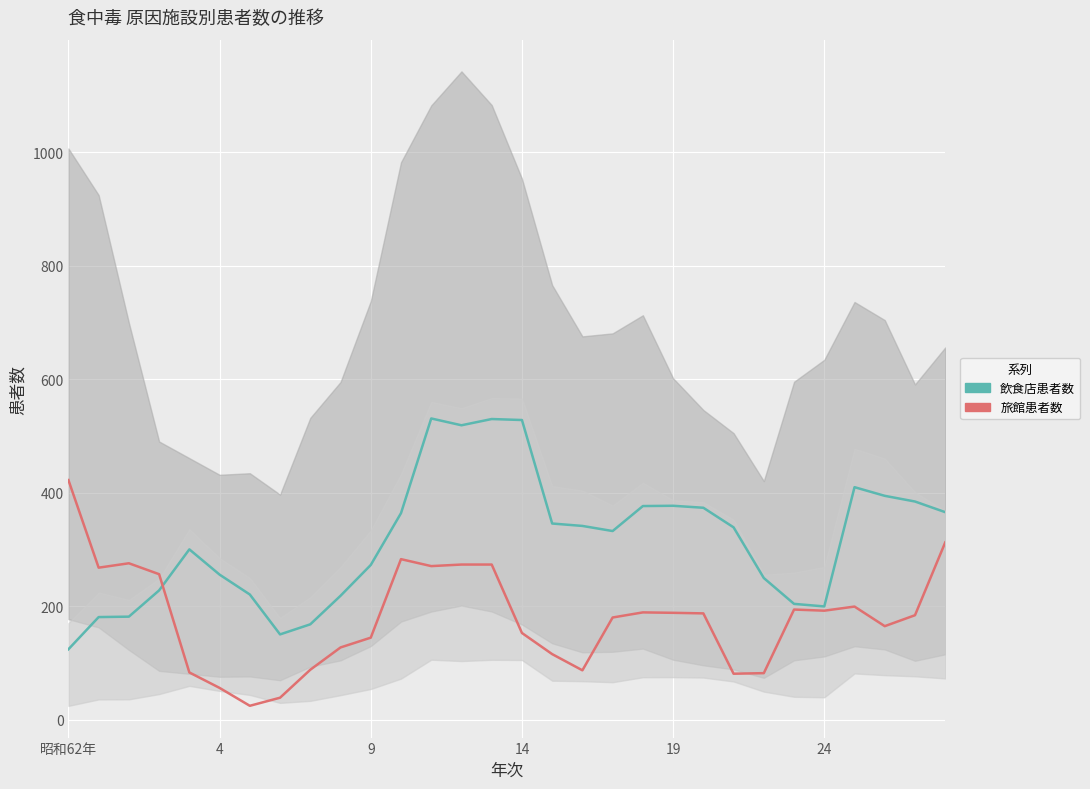

Which series has the largest total across all categories?

飲食店患者数